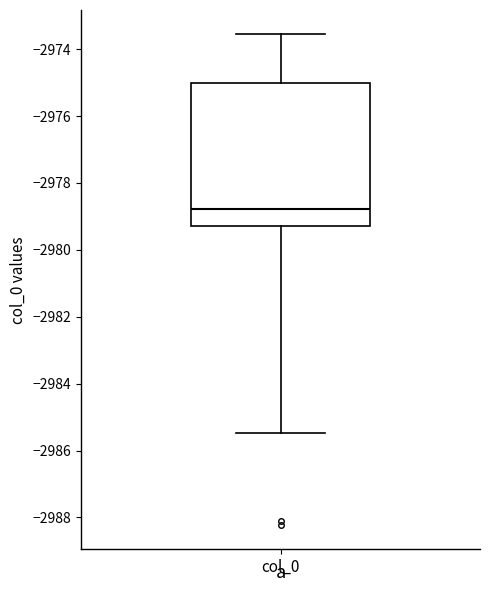

Read this box plot against the y-axis: the position of the median line, the range covered by the box, and the ends of both whiskers. The values are not printed on the chart, so give them approximately, as read against the axis.

median -2978.8, box -2979.2 to -2975.0, whiskers -2985.4 to -2973.6